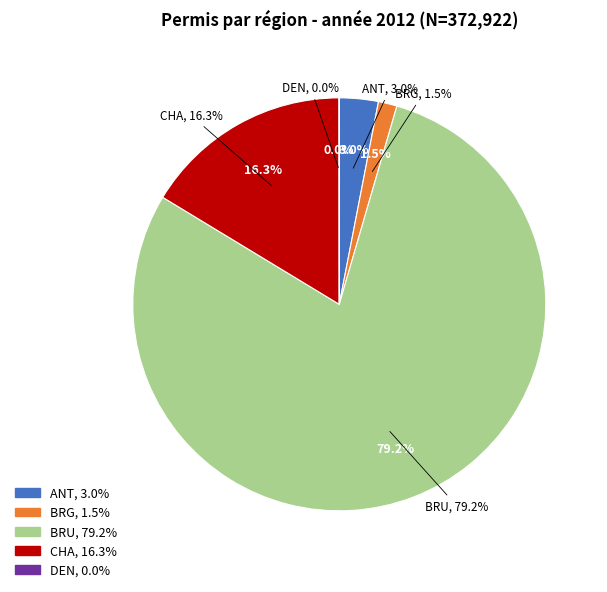

True or false: BRU accounts for 85% of the total.

False